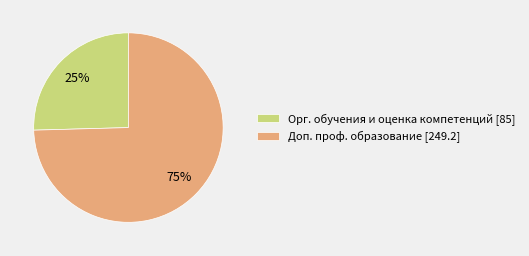

To the nearest percent, what is the average slice percentage?

50%